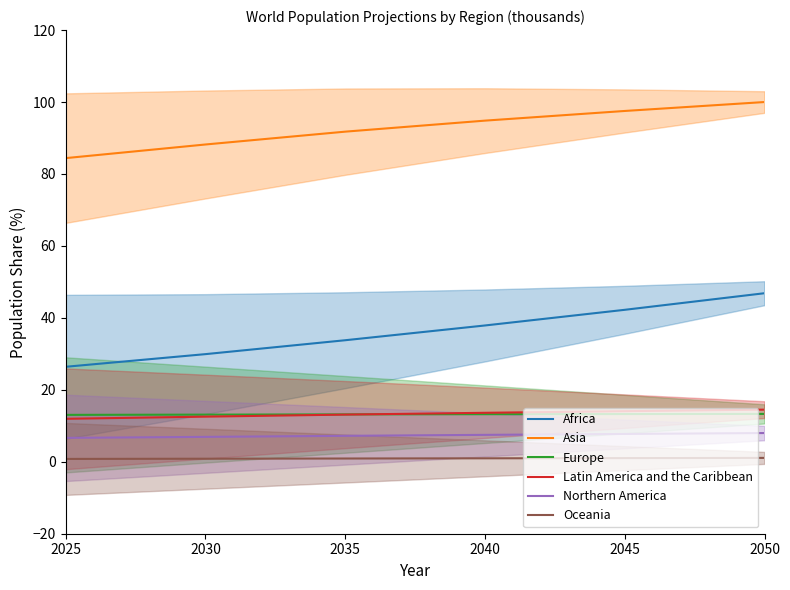

What is the greatest value displayed?

100.0